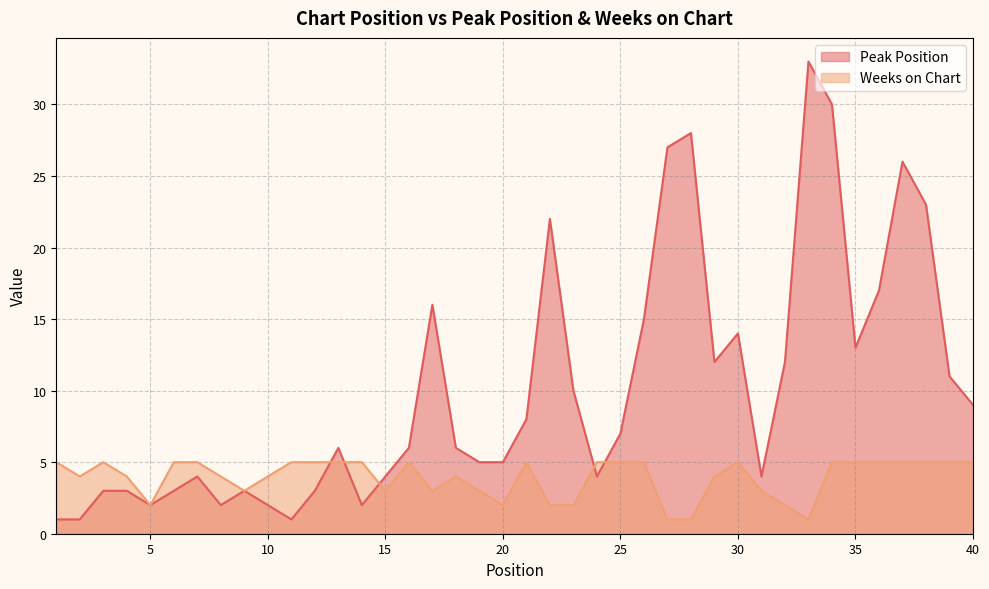

How many interior local peaks does the Peak Position series have?

9